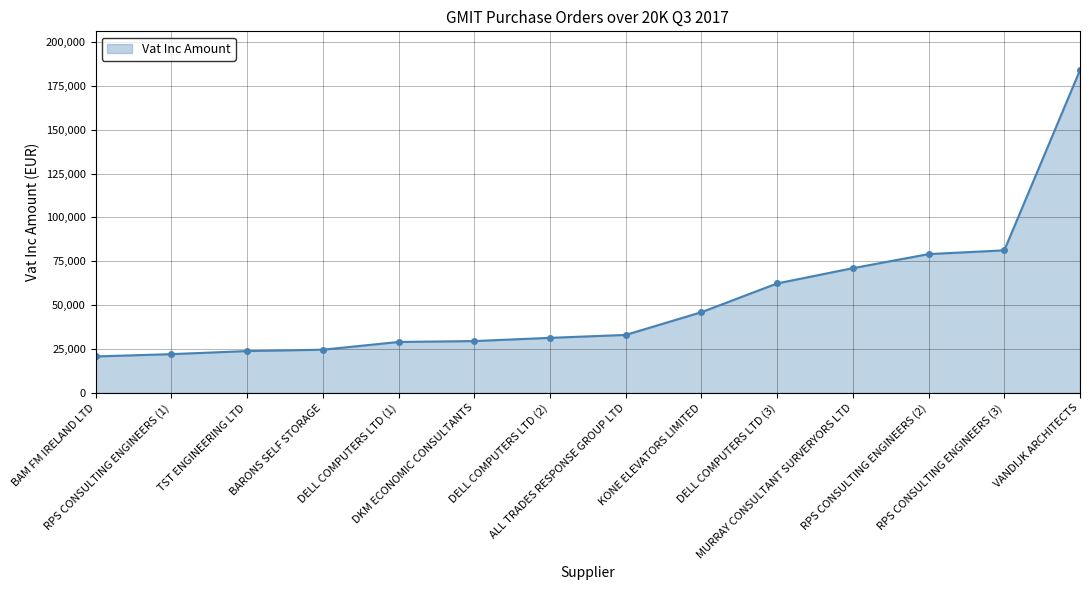

What is the minimum value shown in the chart?

20759.2